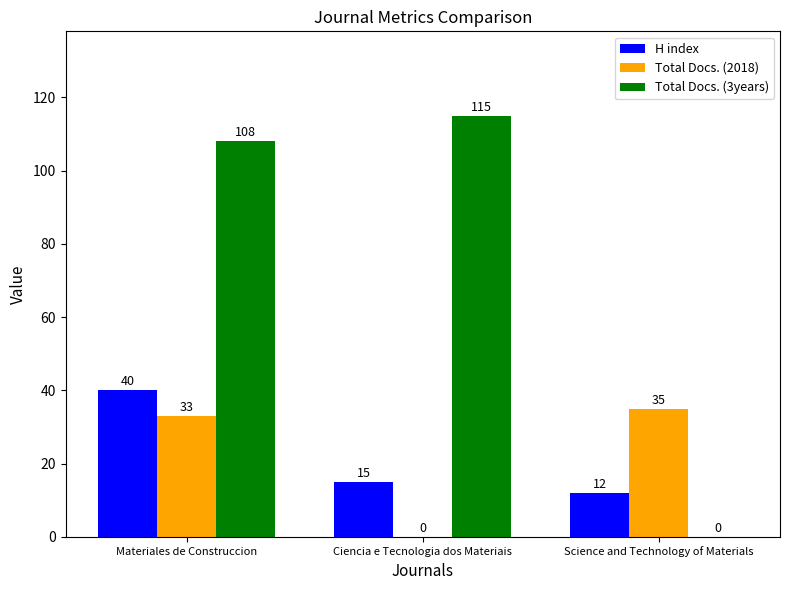

How many series are shown in this chart?

3